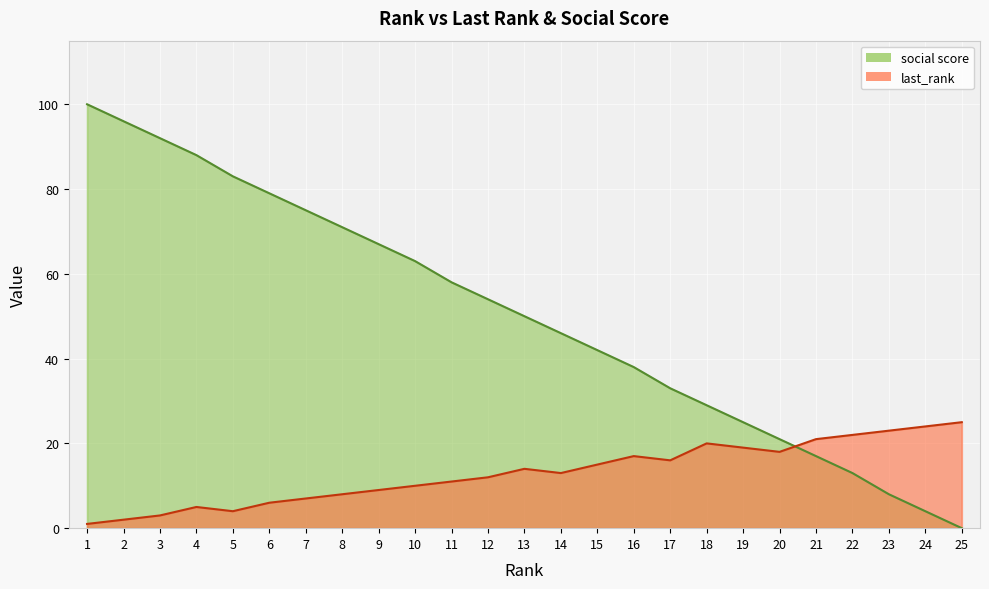

What is the value of the last_rank point at the 17th from the left?

16